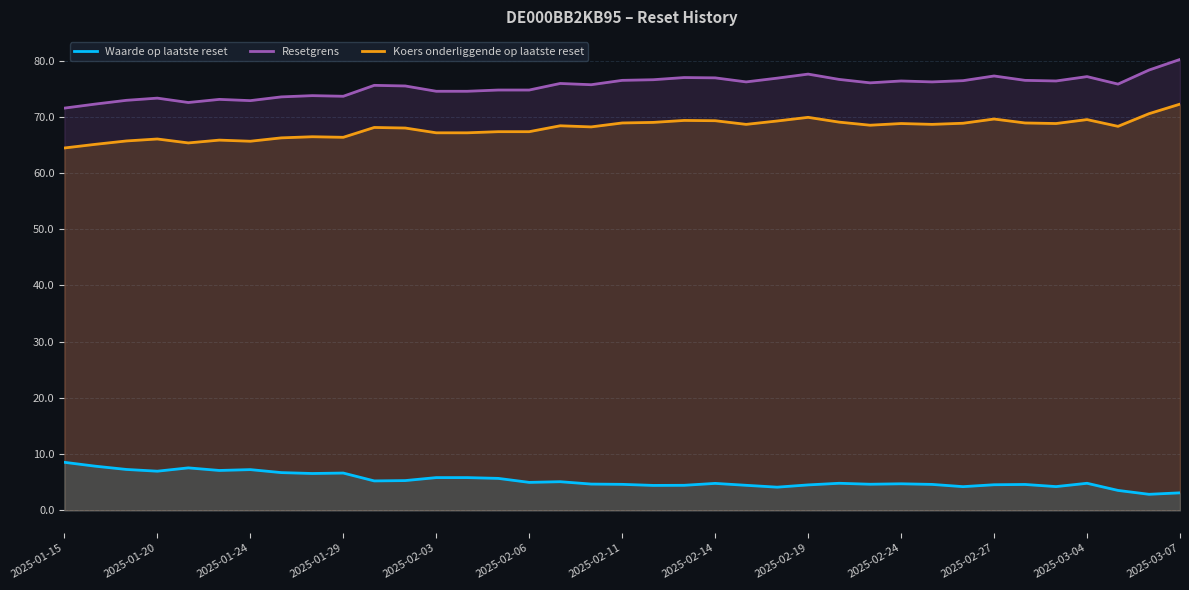

Is it true that Resetgrens equals 133.3 at 2025-02-03?

False